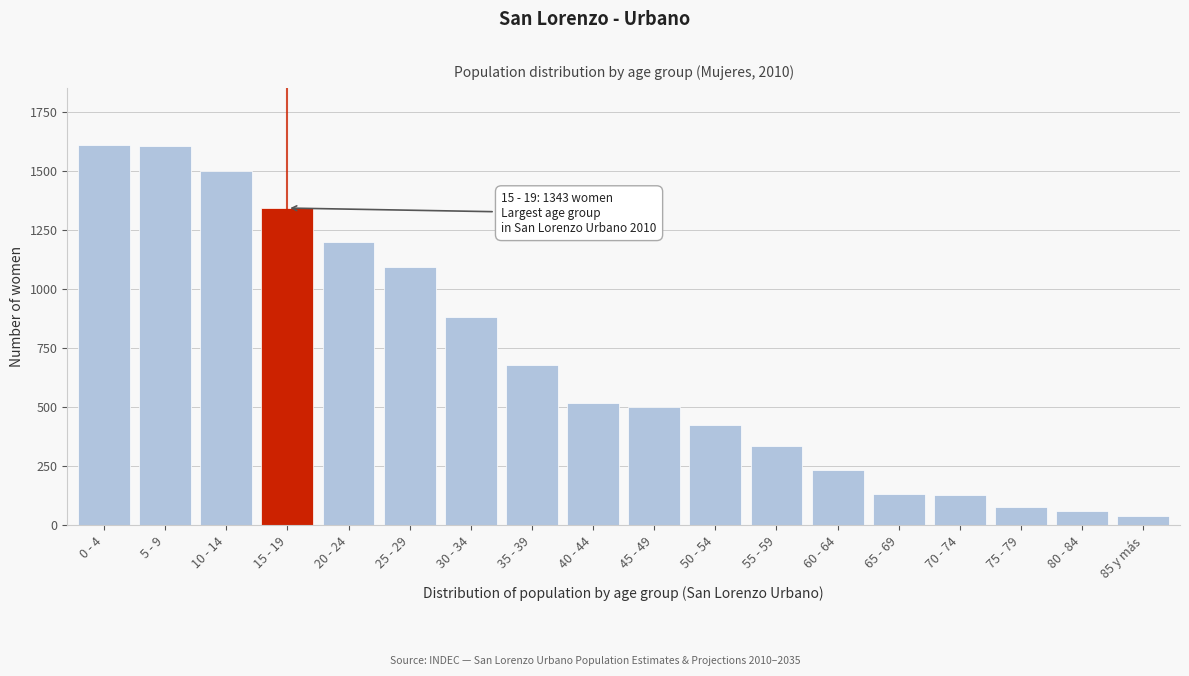

What is the change in value from 70 - 74 to 75 - 79?

-51